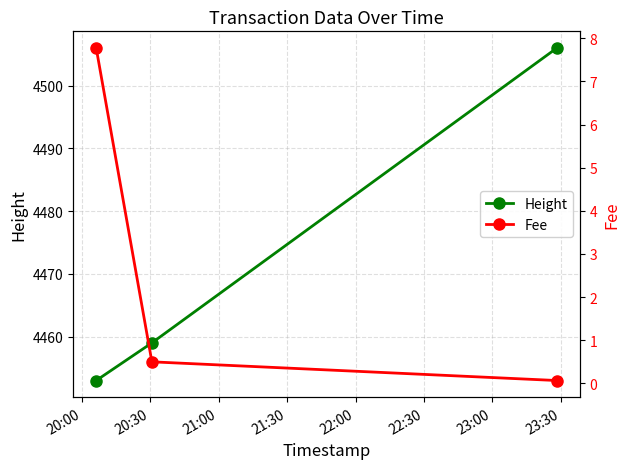

What is the value of the Fee point at the 1st from the left?

7.8